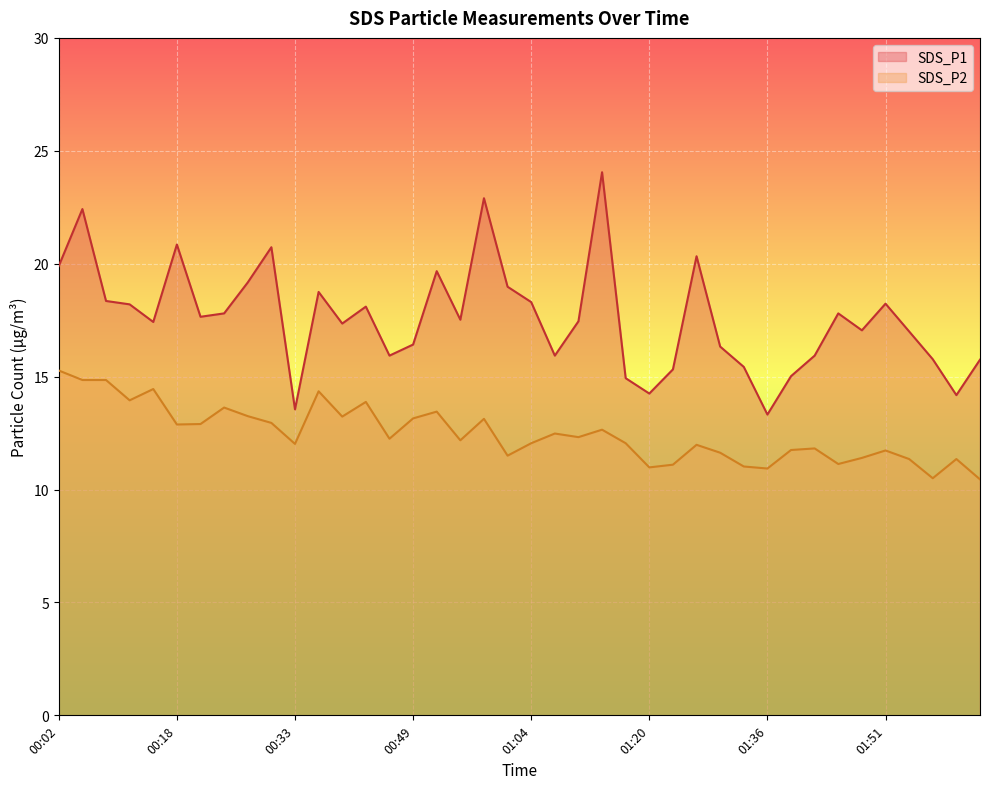

True or false: SDS_P2 and SDS_P1 cross at least once.

False